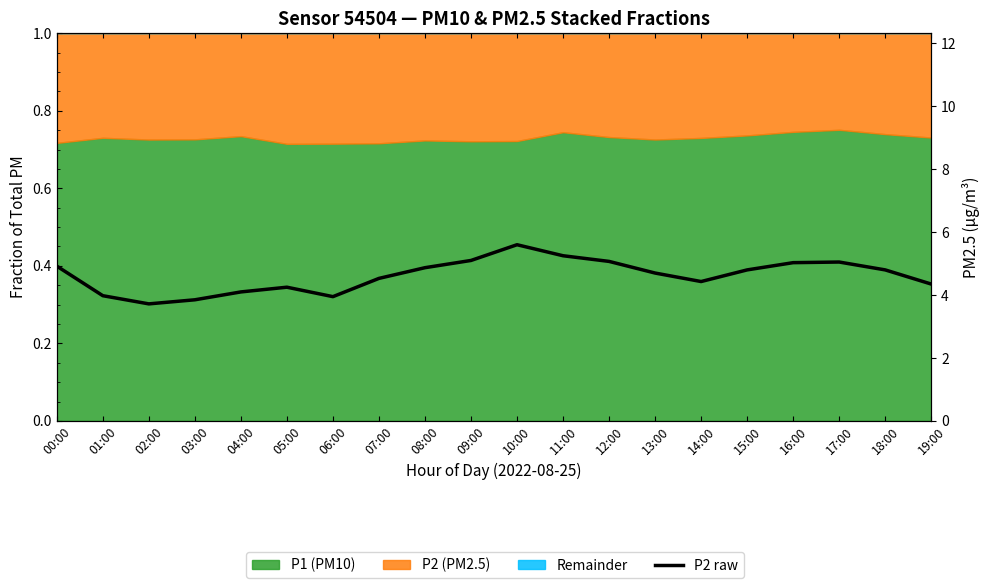

What is the smallest value displayed?

3.7